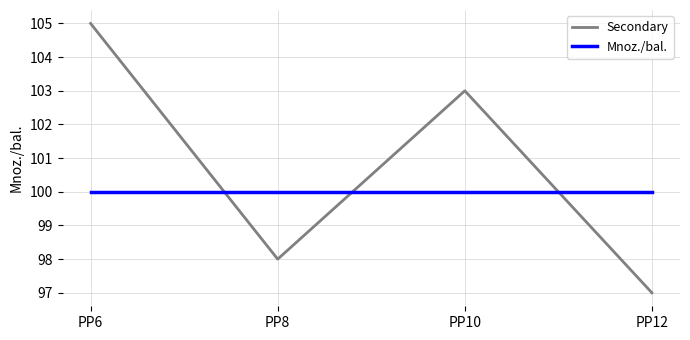

Where is Secondary nearest to the value 101?

PP10